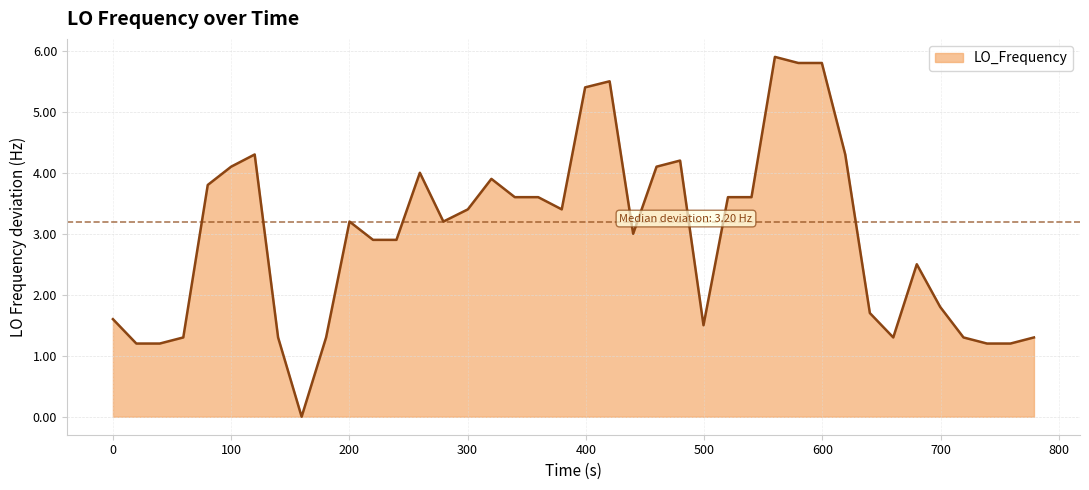

Reading left to right, transcribe all the data shown in this chart.

1.6	1.2	1.2	1.3	3.8	4.1	4.3	1.3	0.0	1.3	3.2	2.9	2.9	4.0	3.2	3.4	3.9	3.6	3.6	3.4	5.4	5.5	3.0	4.1	4.2	1.5	3.6	3.6	5.9	5.8	5.8	4.3	1.7	1.3	2.5	1.8	1.3	1.2	1.2	1.3